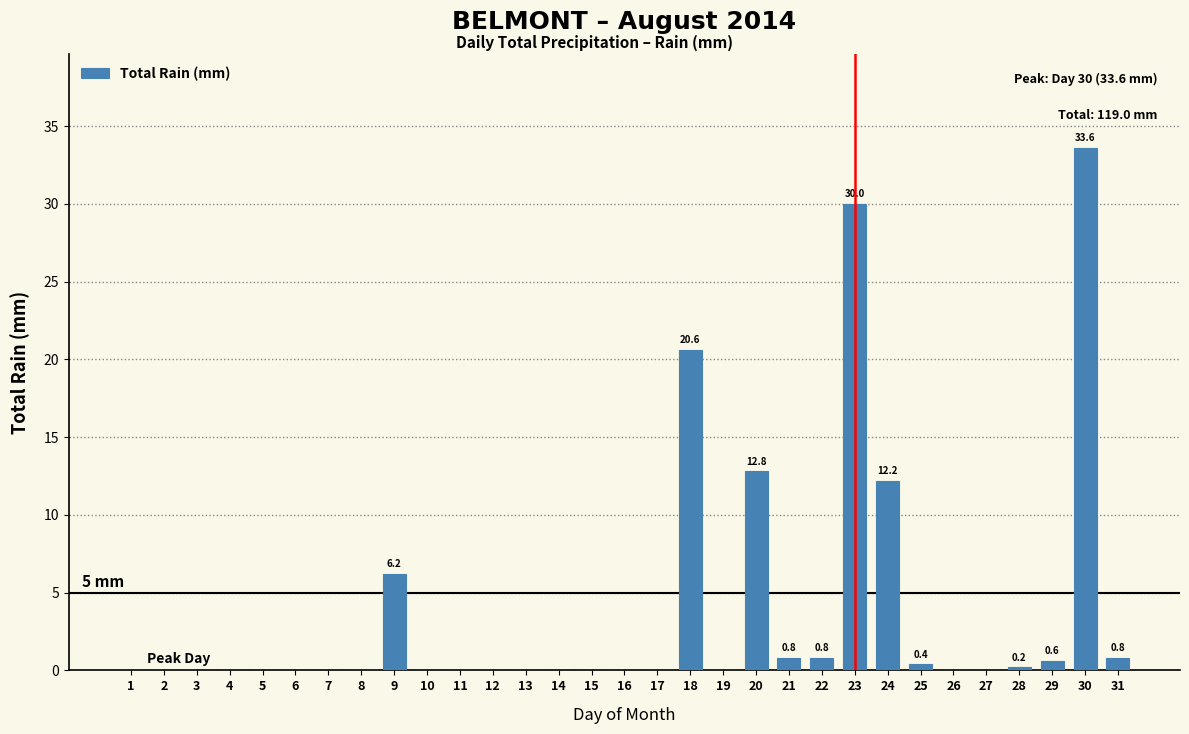

The value at 12 is 20.6. True or false?

False